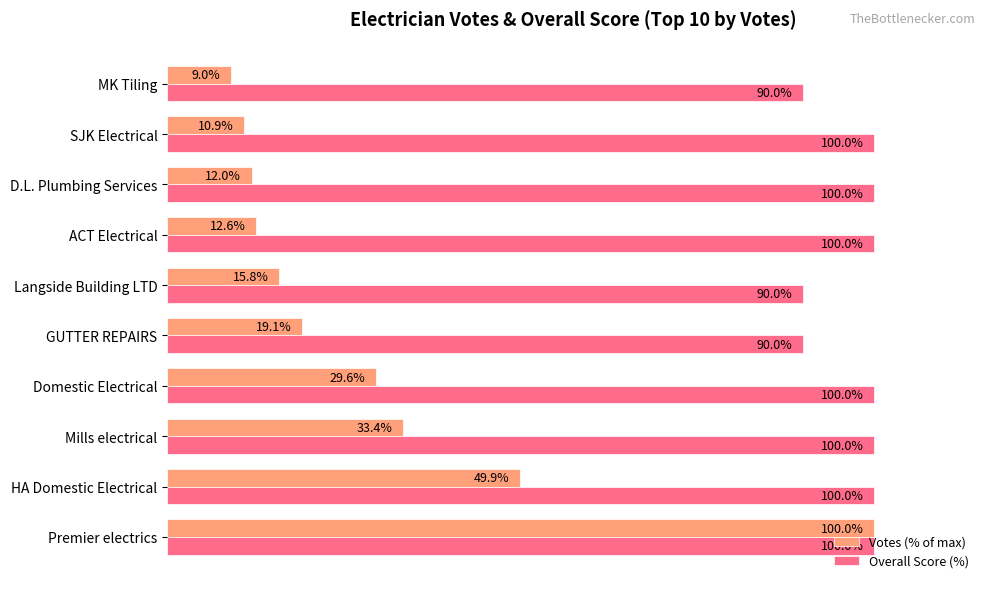

At which category is the sum across all series the highest?

Premier electrics